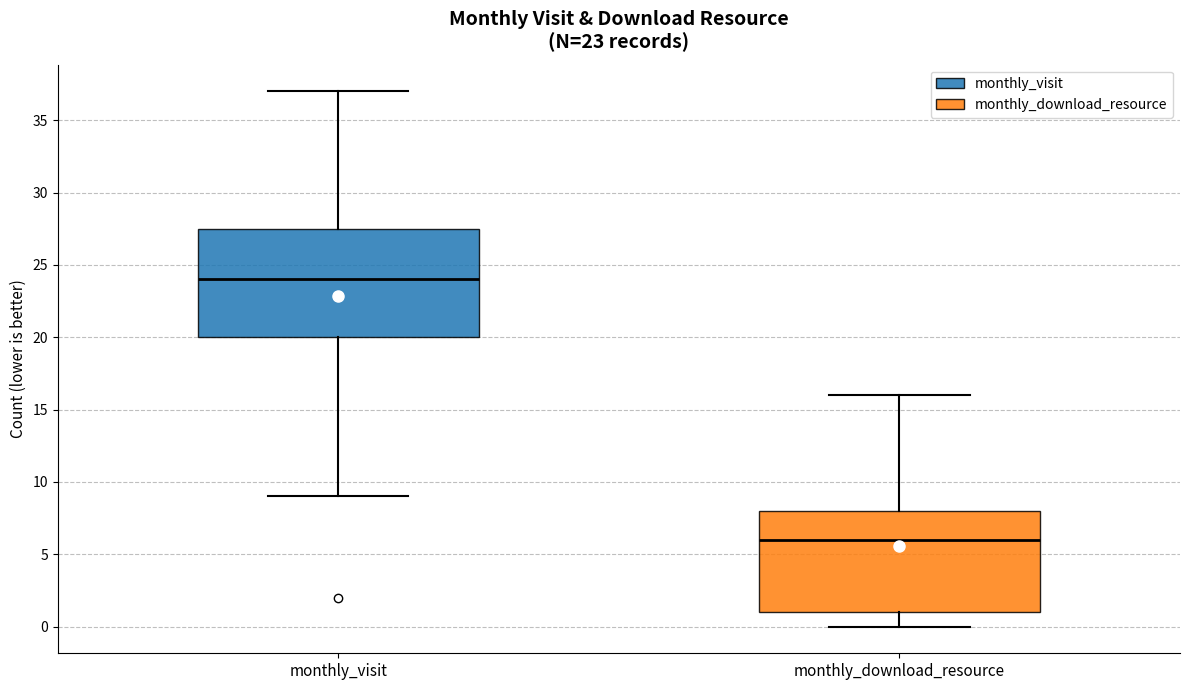

Comparing the boxes themselves (not the whiskers), which one is the tallest?

monthly_visit